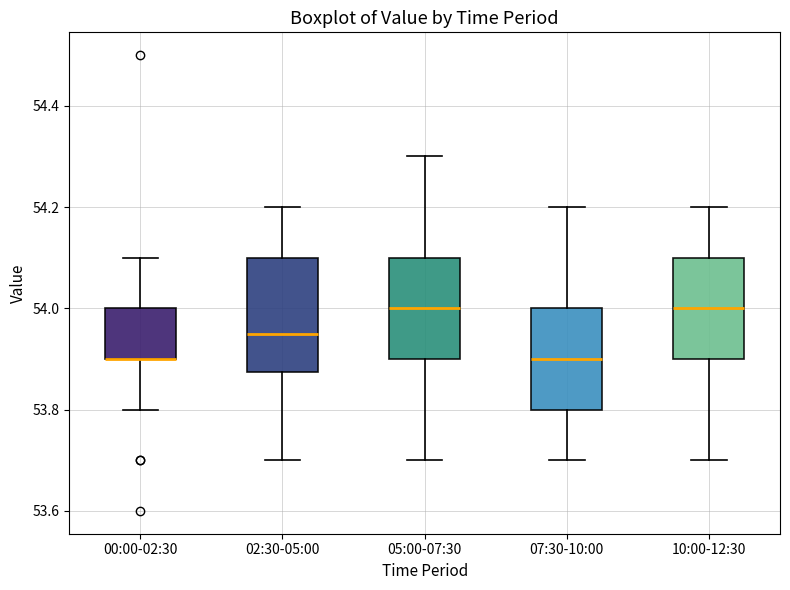

Where is the upper edge of the box for 05:00-07:30 on the y-axis? The values are not printed on the chart, so give them approximately, as read against the axis.

54.10